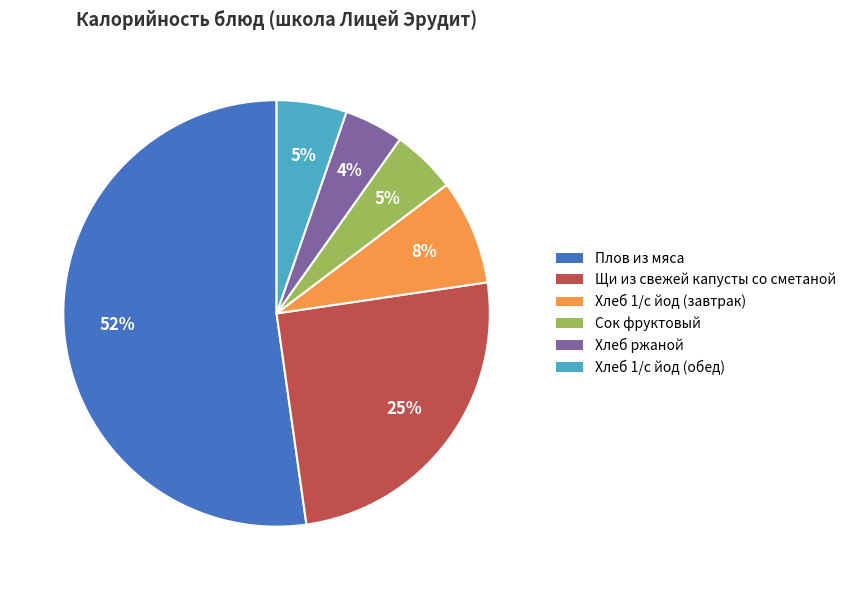

Combined, do Хлеб 1/с йод (завтрак) and Хлеб ржаной account for over 50%?

No